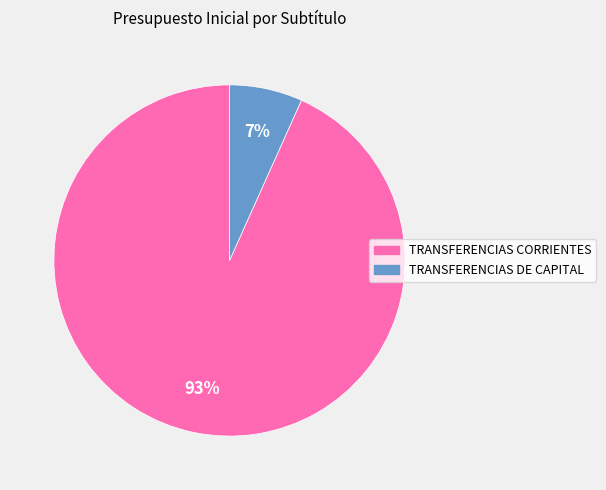

To the nearest percent, what portion does TRANSFERENCIAS CORRIENTES represent?

93%